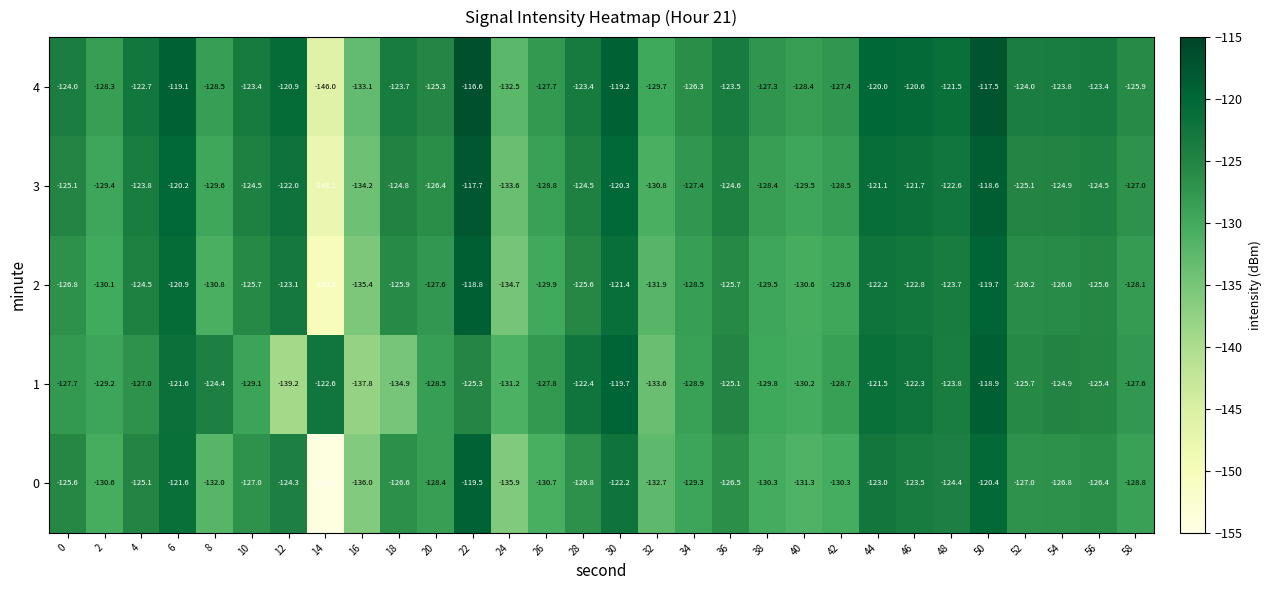

Which series changed the most between 26 and 28?

1